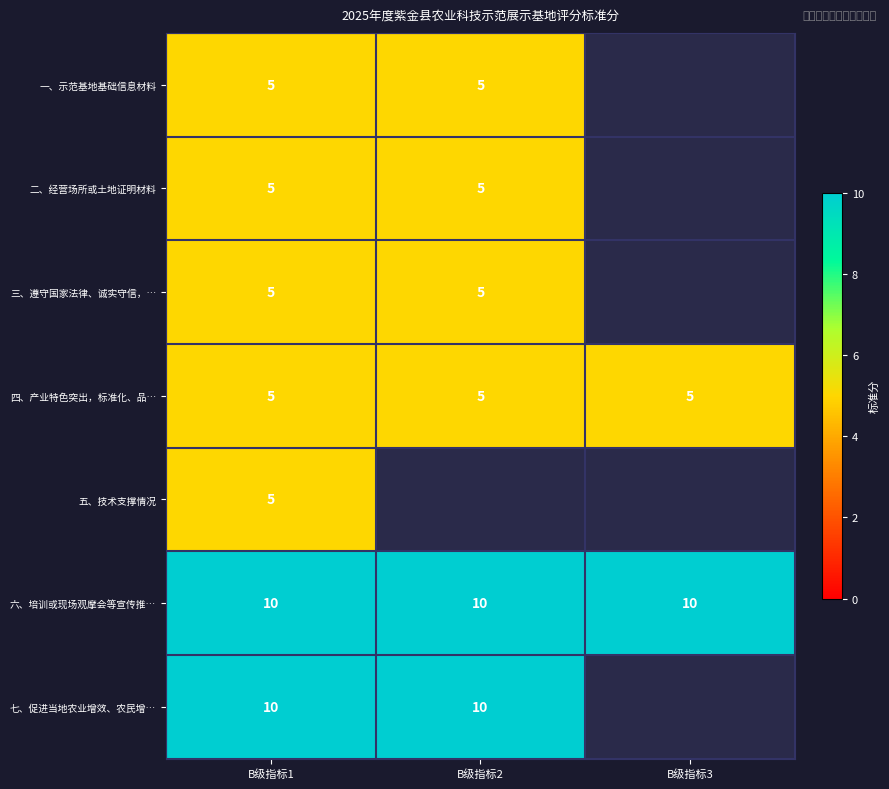

What is the difference between the highest and lowest values at B级指标1?

5